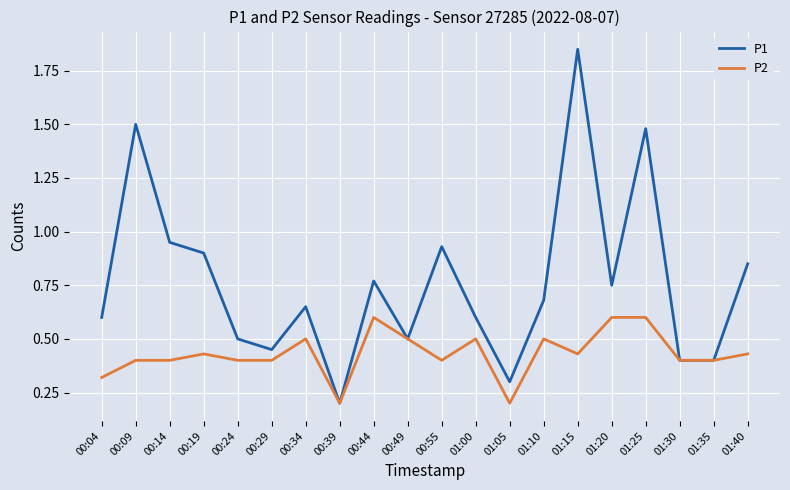

Does the chart have visible grid lines?

Yes